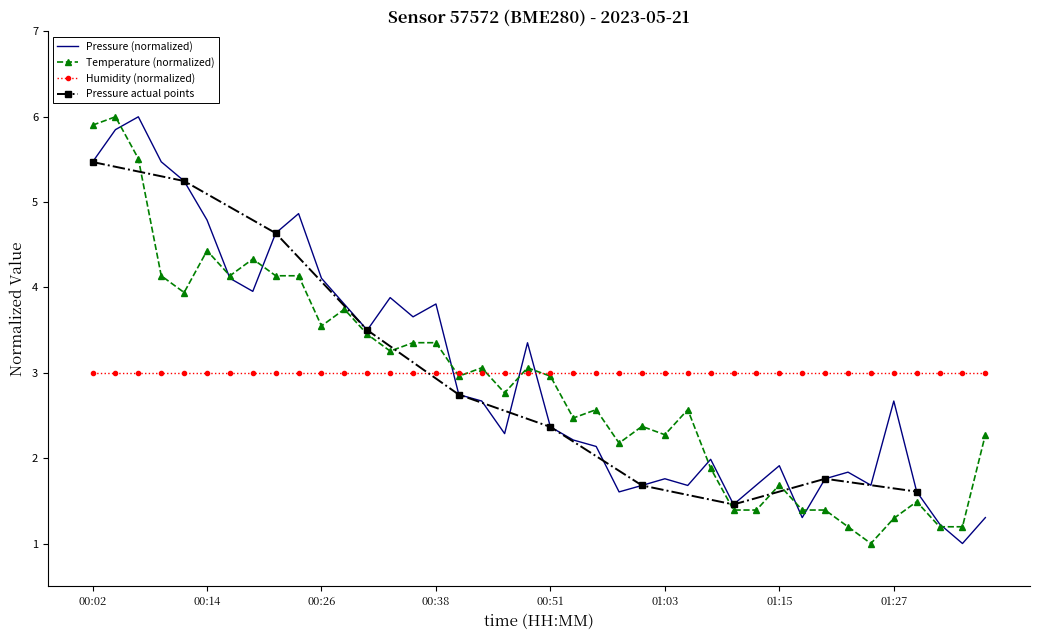

At which label is pressure closest to 3?

00:41